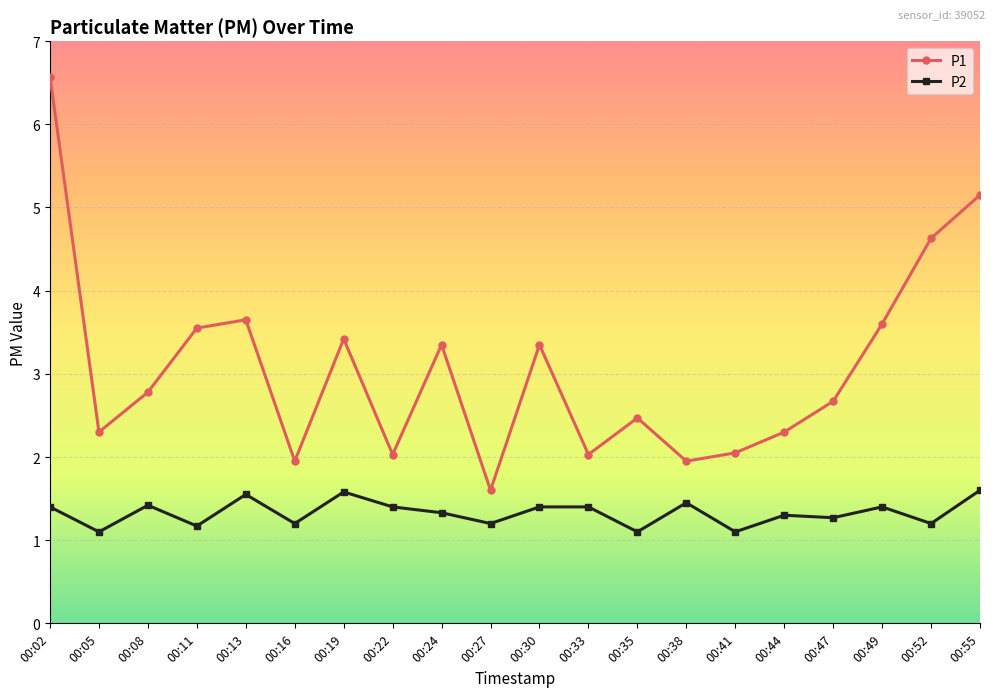

Which series has the largest range (max minus min)?

P1